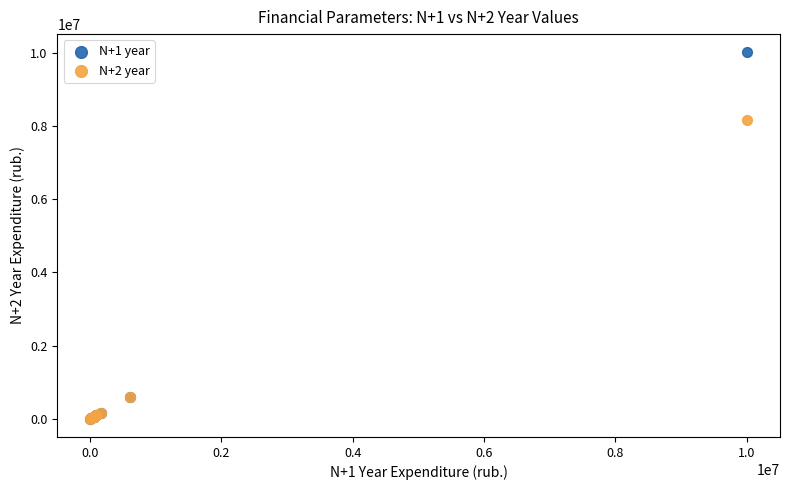

Across all series, what Y value is closest to 5006518?

8150617.0